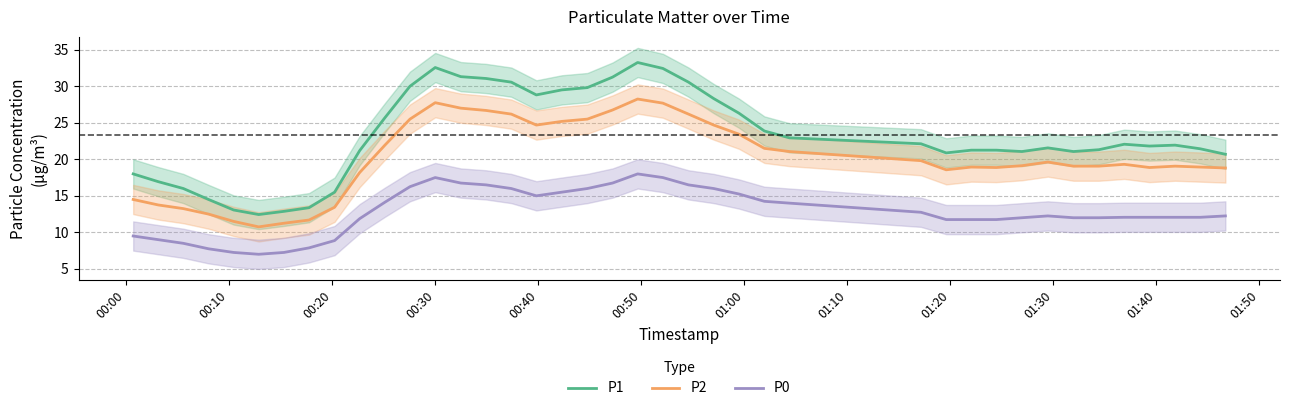

True or false: P0 and P1 intersect in this chart.

False